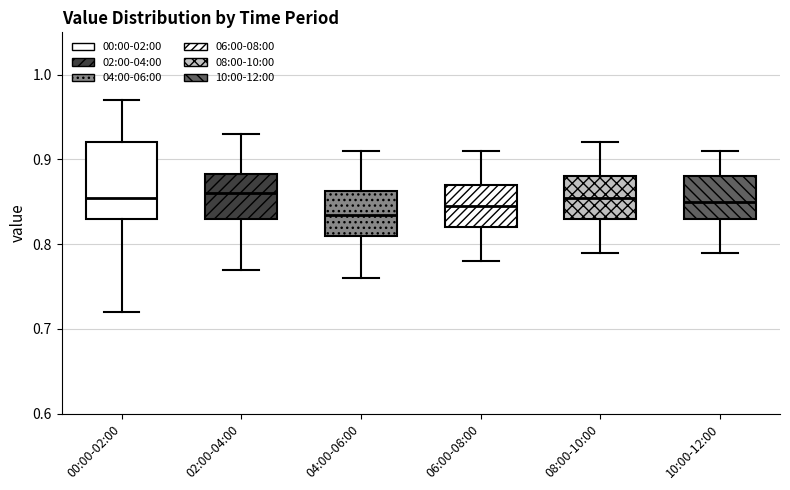

Reading left to right, read every box against the y-axis: the position of its median line, the range the box covers, and the ends of its whiskers. The values are not printed on the chart, so give them approximately, as read against the axis.

00:00-02:00: median 0.86, box 0.83 to 0.92, whiskers 0.72 to 0.97
02:00-04:00: median 0.86, box 0.83 to 0.88, whiskers 0.77 to 0.93
04:00-06:00: median 0.84, box 0.81 to 0.86, whiskers 0.76 to 0.91
06:00-08:00: median 0.85, box 0.82 to 0.87, whiskers 0.78 to 0.91
08:00-10:00: median 0.86, box 0.83 to 0.88, whiskers 0.79 to 0.92
10:00-12:00: median 0.85, box 0.83 to 0.88, whiskers 0.79 to 0.91